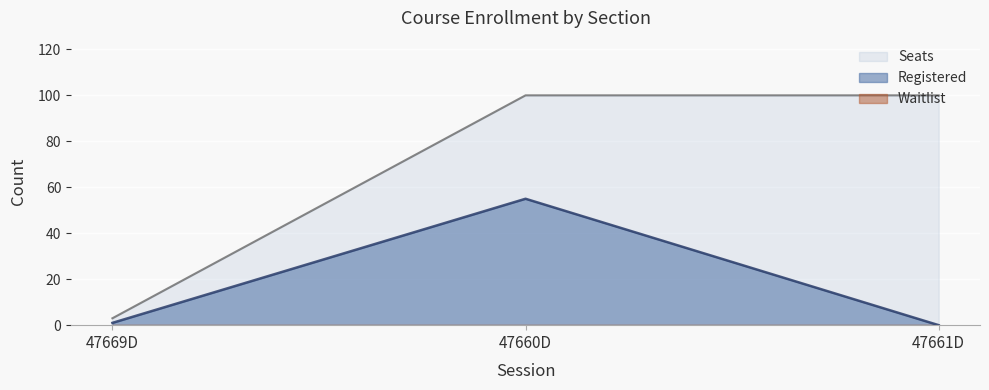

Is the value of Seats at 47661D greater than the value of Registered at 47661D?

Yes